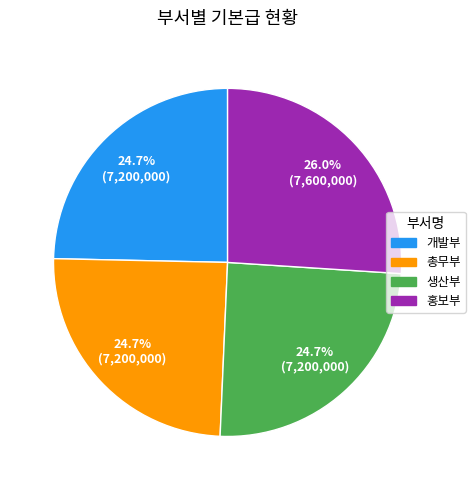

Is there a majority slice in this chart?

No